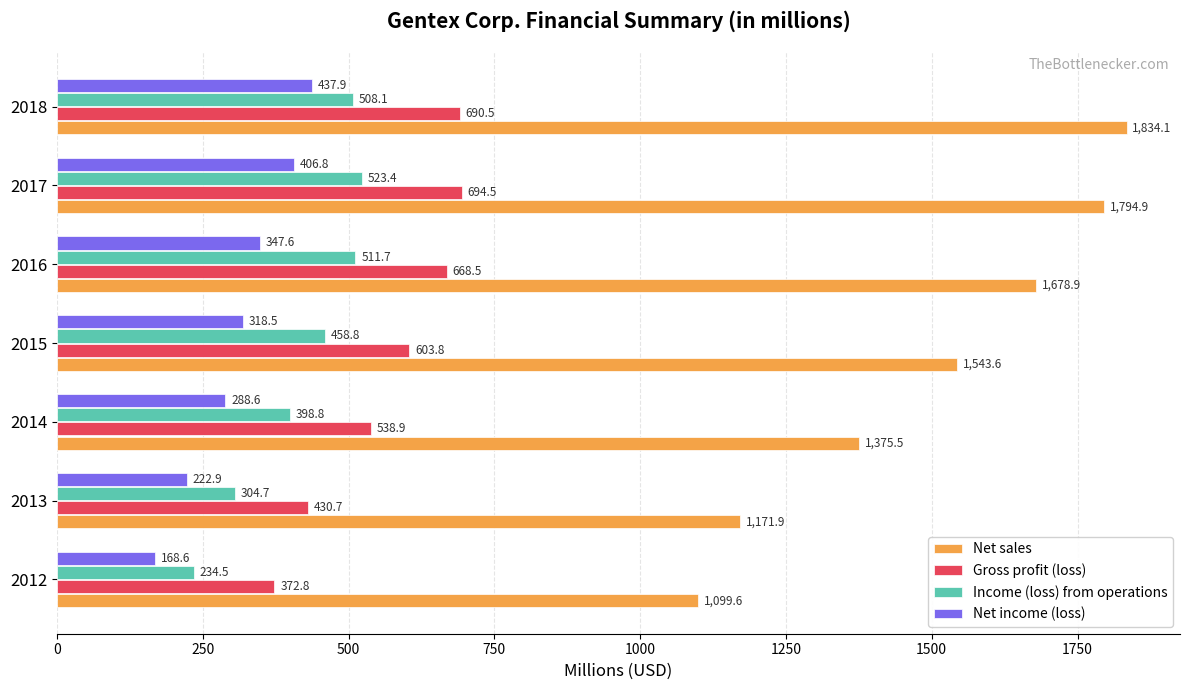

What is the difference between the second highest and minimum values in the Net income (loss) series?

238.2